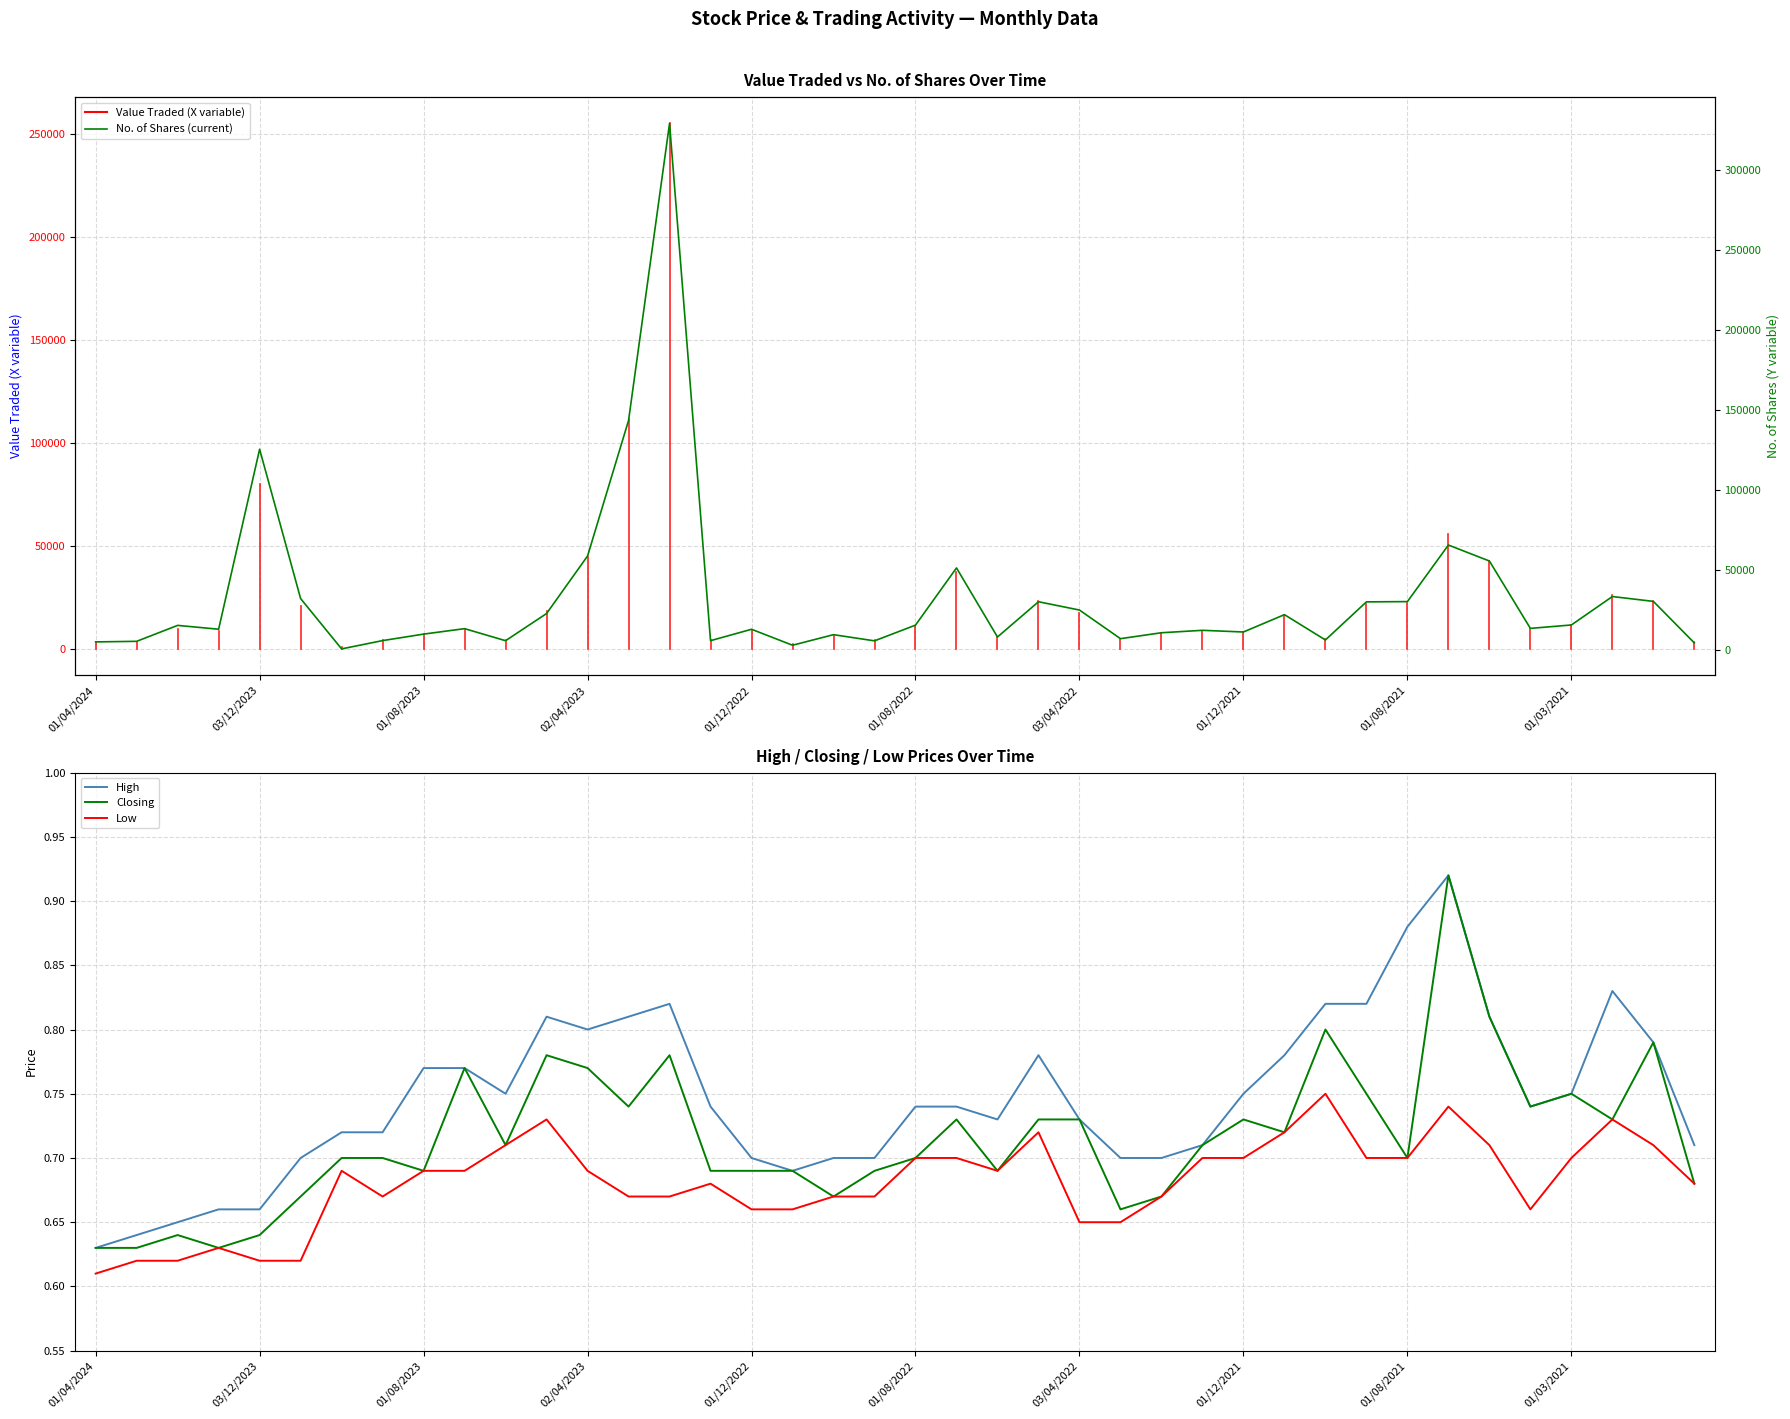

What position from the left is 13?

14